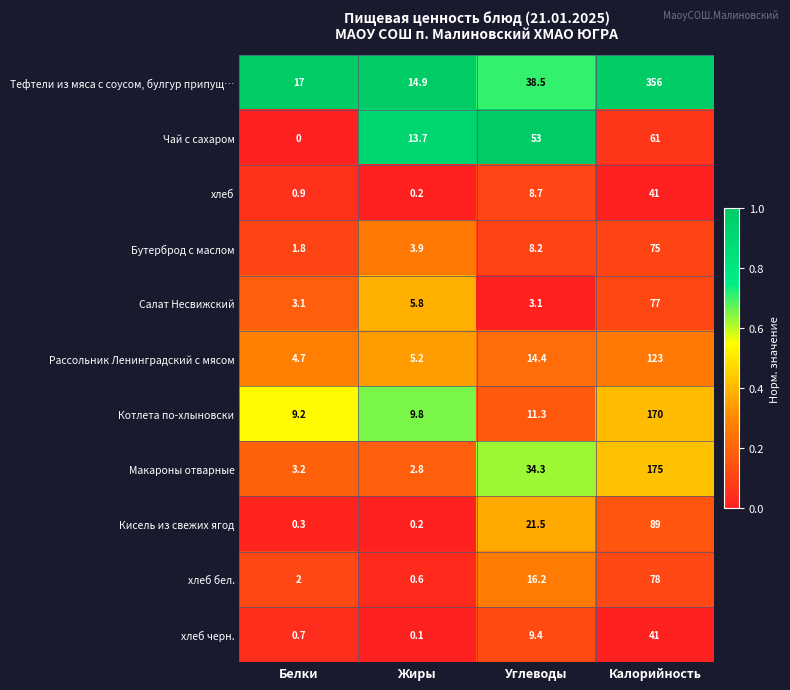

Is it true that Кисель из свежих ягод equals 0.3 at Белки?

True